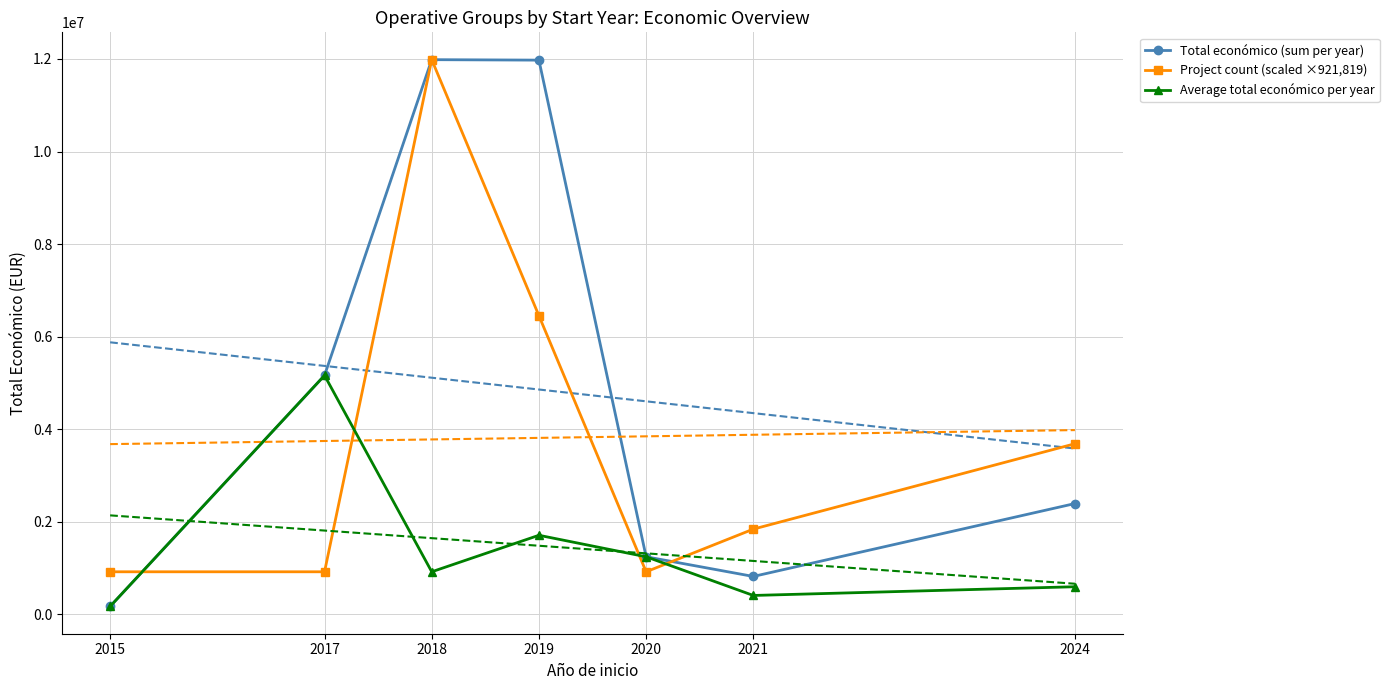

What is the total value across all series at 2024?

6681871.3